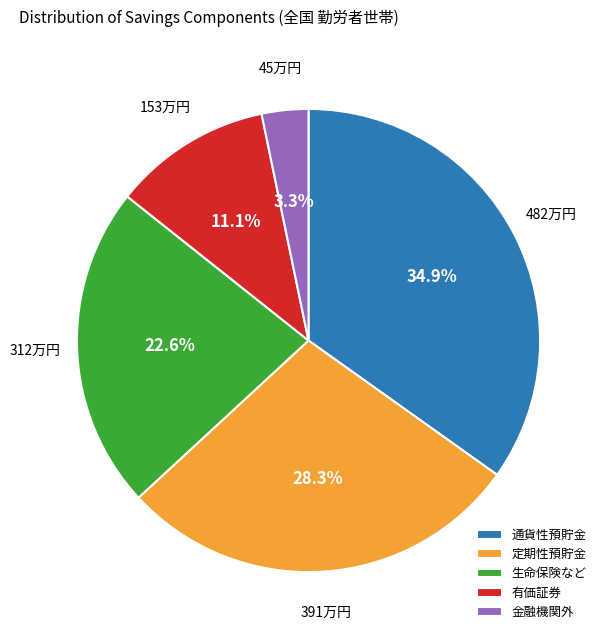

Rank the categories by value from highest to lowest.

通貨性預貯金, 定期性預貯金, 生命保険など, 有価証券, 金融機関外